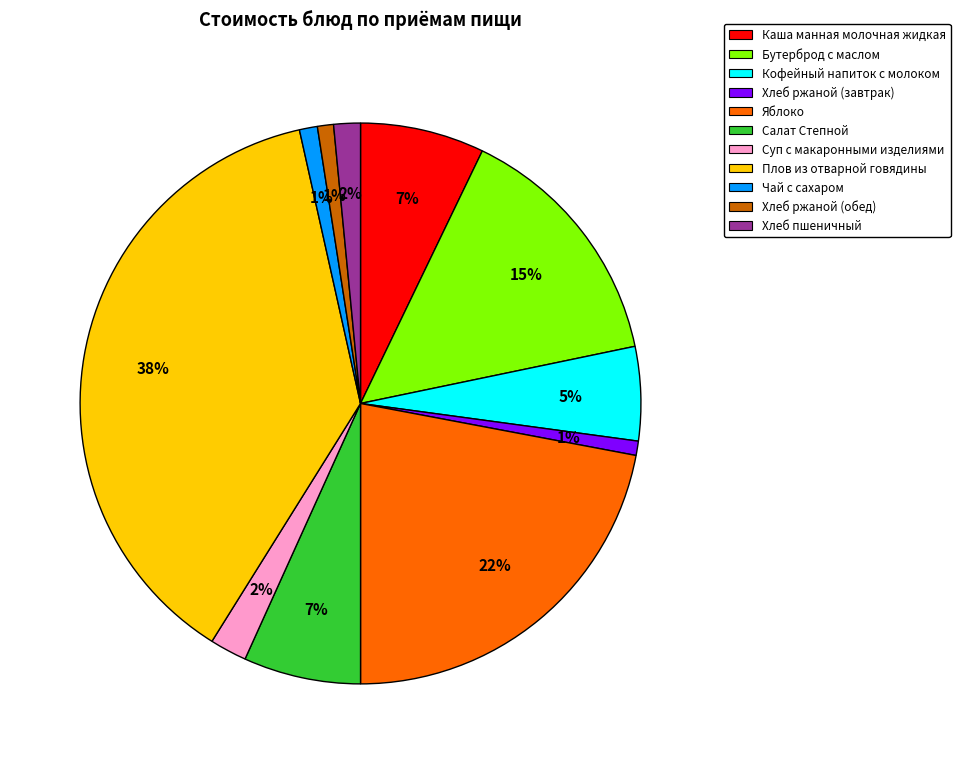

What percentage is the Каша манная молочная жидкая slice, to the nearest percent?

7%